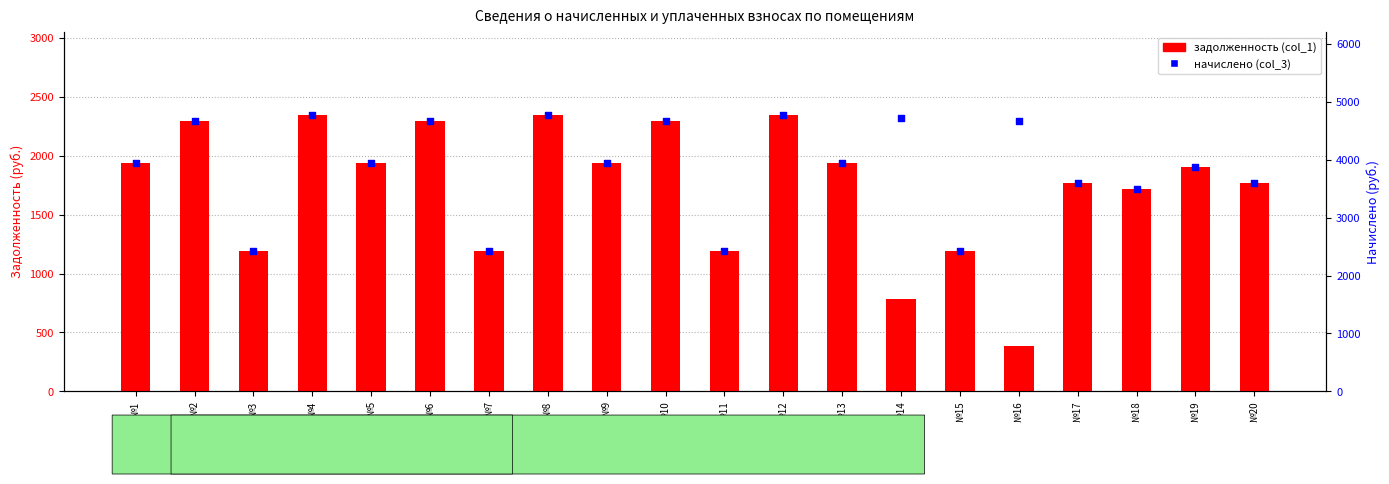

Which series contains the highest Y value?

начислено (col_3)